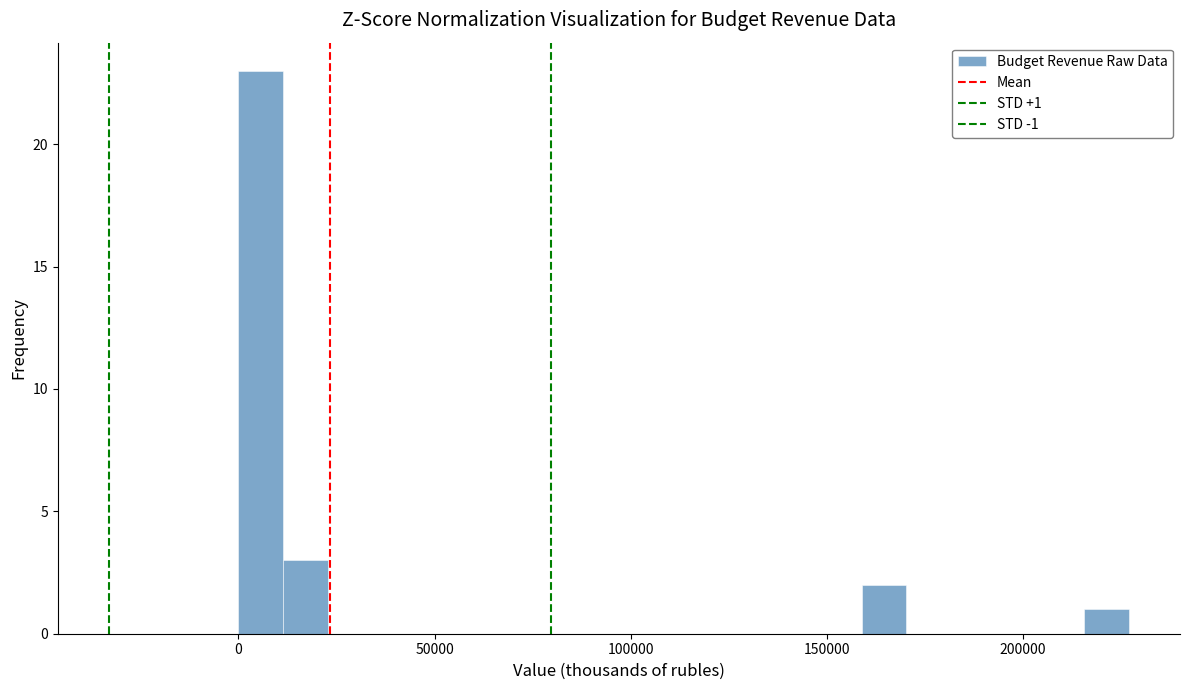

Around what value on the x-axis is the tallest bar? Give the approximate position of its centre, as read against the axis.

5000